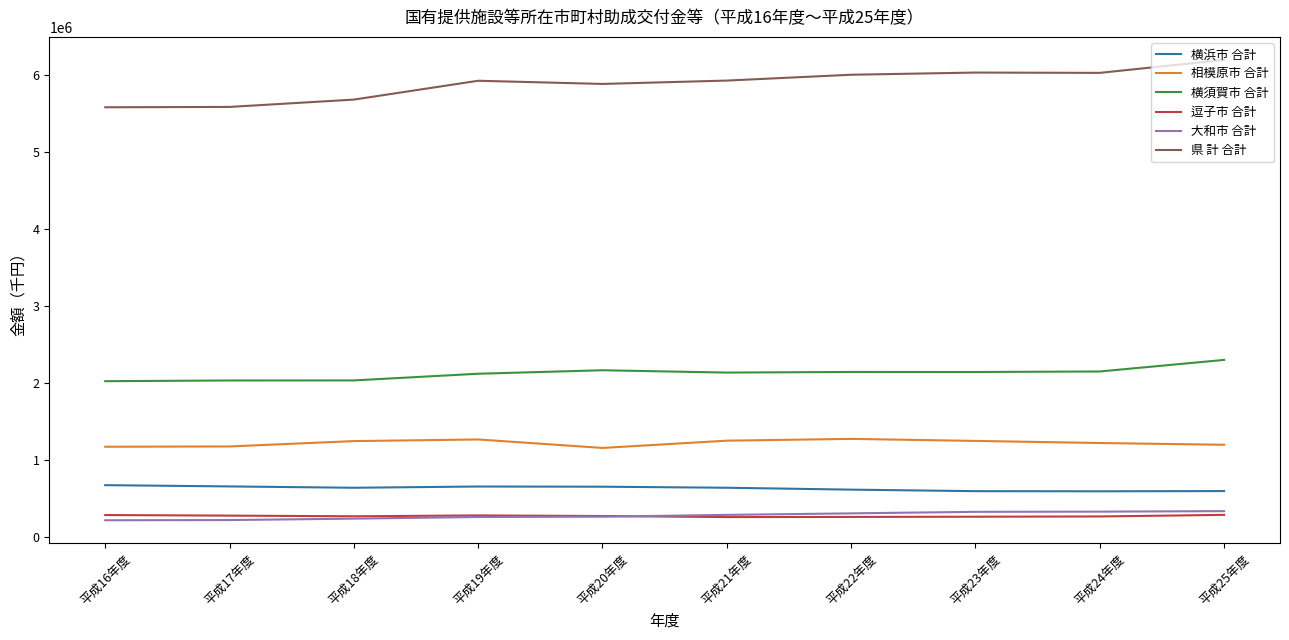

How many lines are shown in the chart?

6